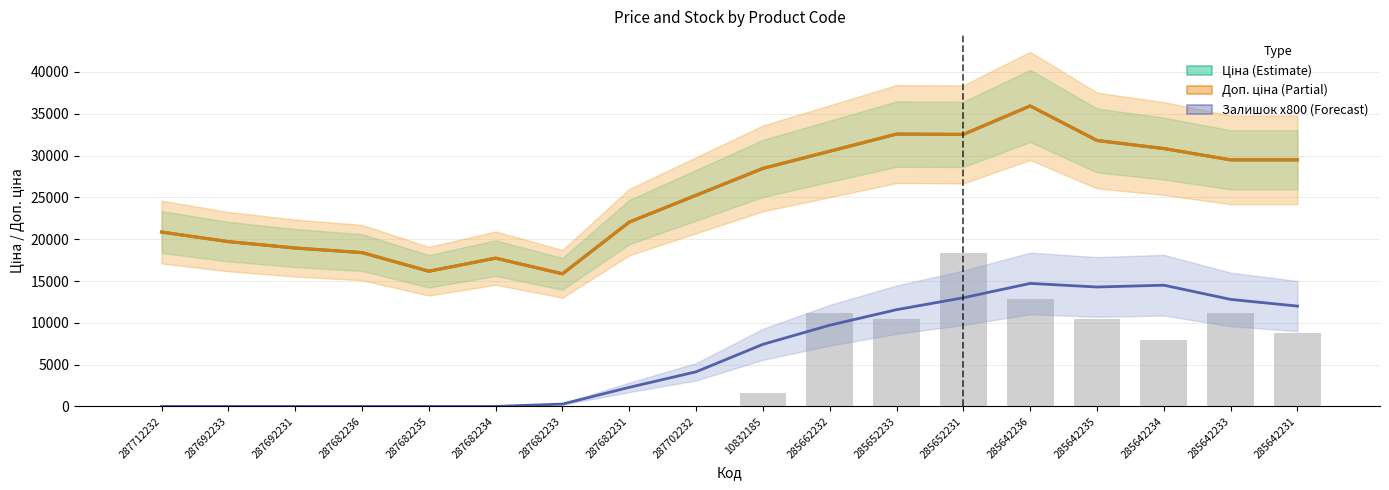

How many groups of bars are there?

18